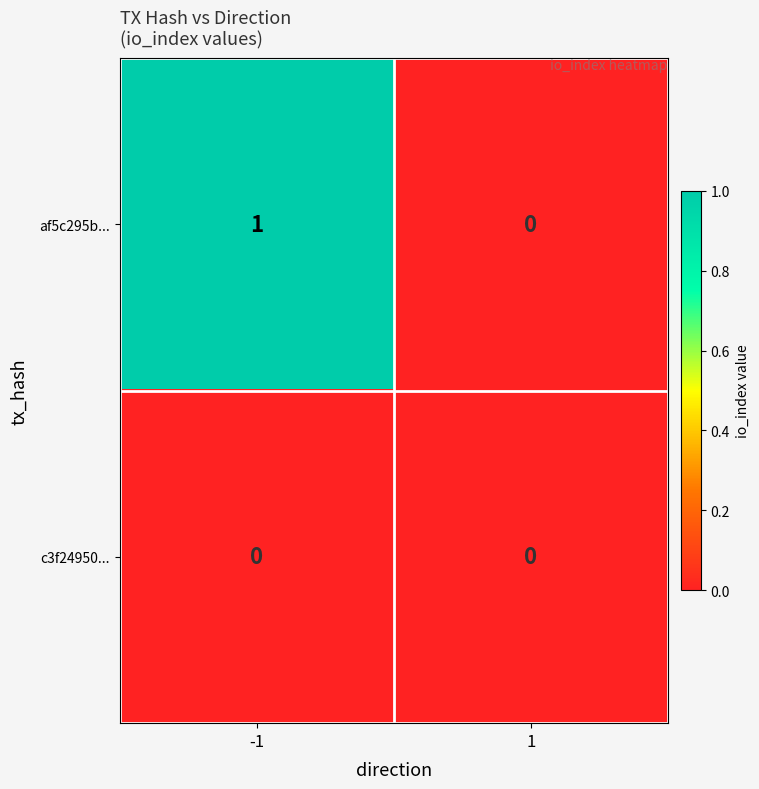

Reading right to left, extract all data points from this chart.

af5c295b...: 1=0	-1=1
c3f24950...: 1=0	-1=0